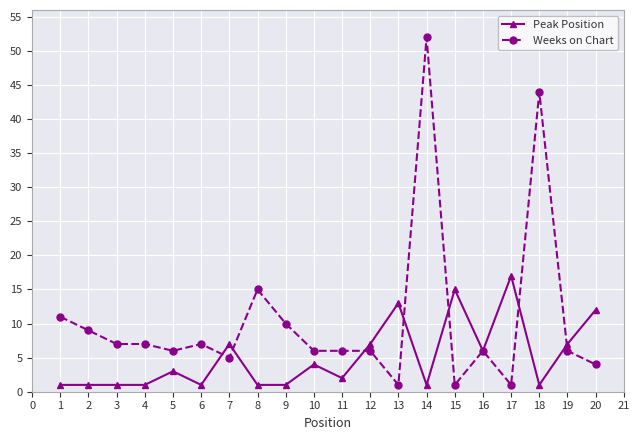

Where does the Weeks on Chart series first go above 6?

1